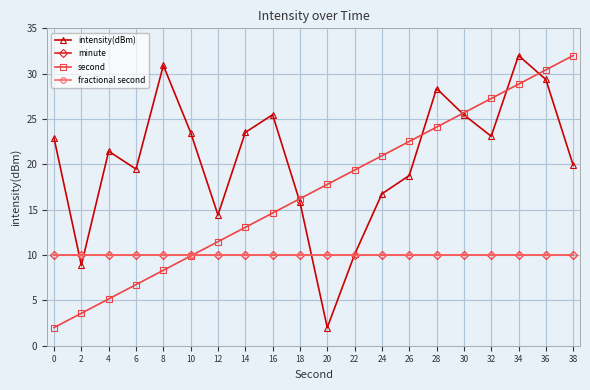

At which category is the sum across all series the highest?

34